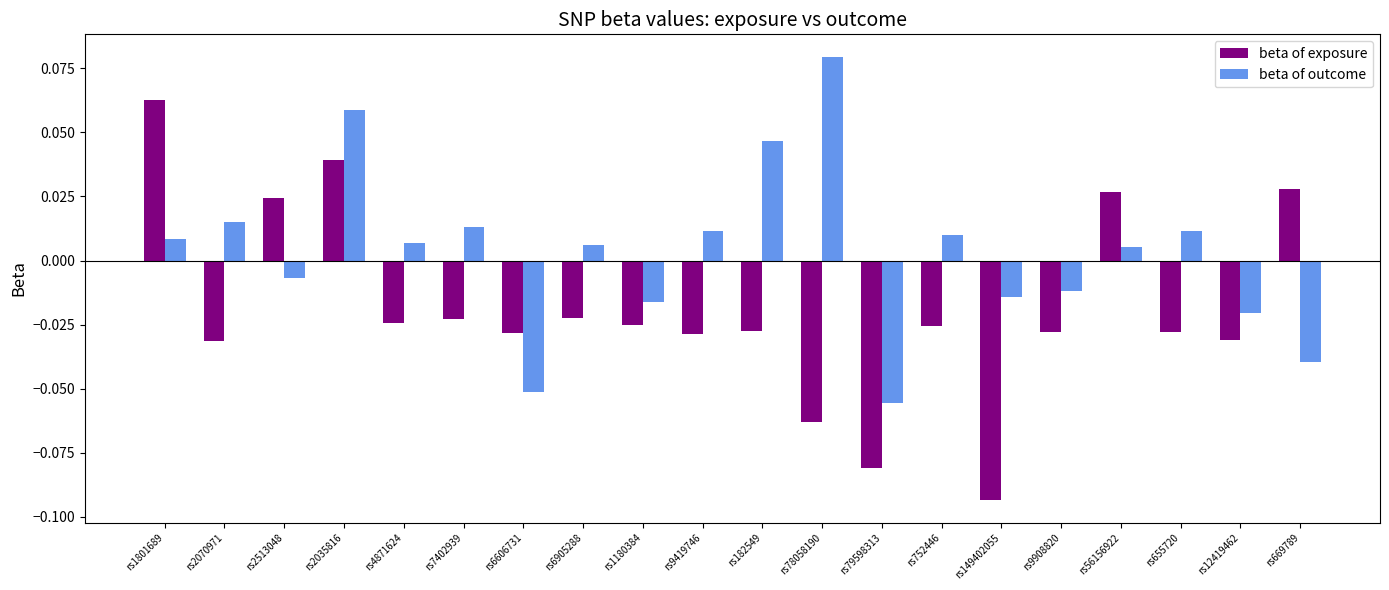

Which label corresponds to the largest value in the chart?

rs78058190